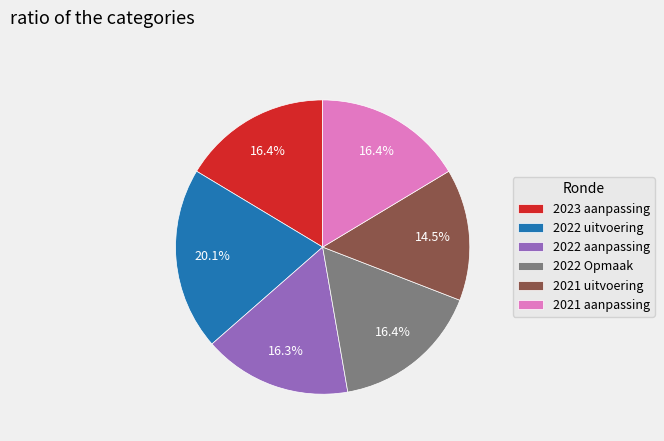

Which category has the biggest portion of the pie?

2022 uitvoering